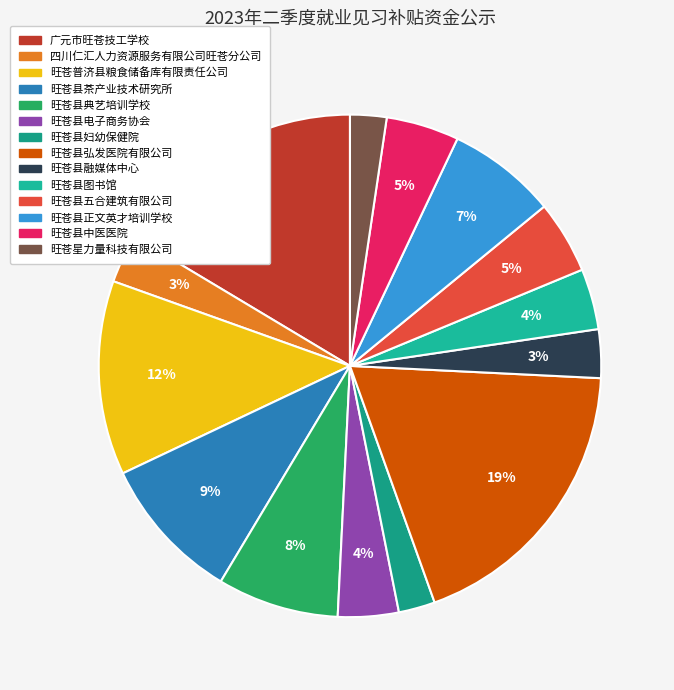

To the nearest percent, what is the combined percentage of 旺苍县弘发医院有限公司 and 旺苍县正文英才培训学校?

26%